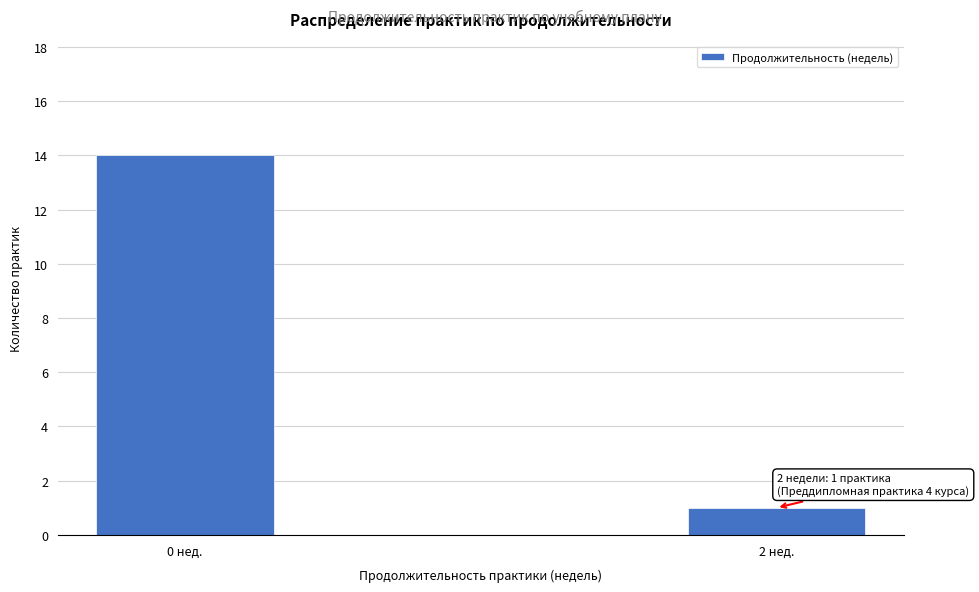

Reading right to left, list all the values displayed in this chart.

1	14